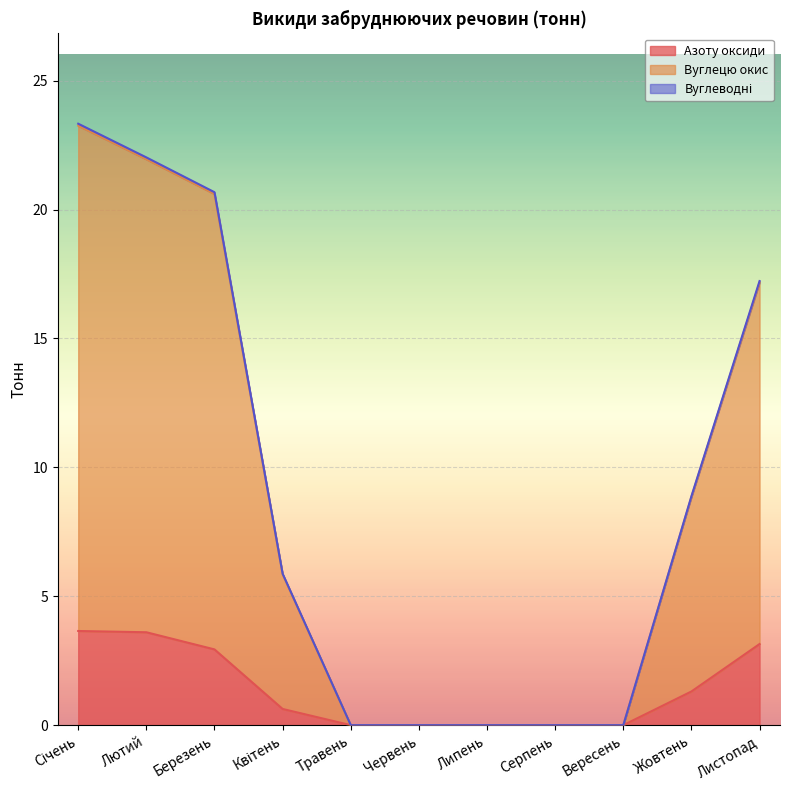

Between Січень and Вересень, which series saw the biggest shift?

Вуглецю окис